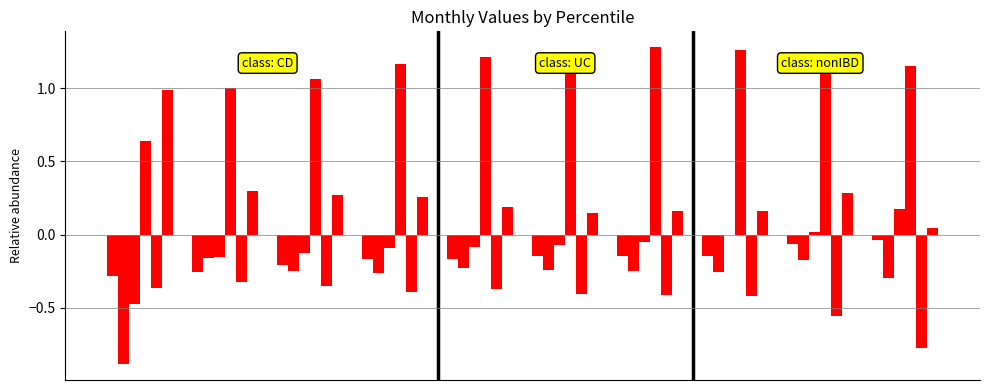

Does the chart contain stacked bars?

No